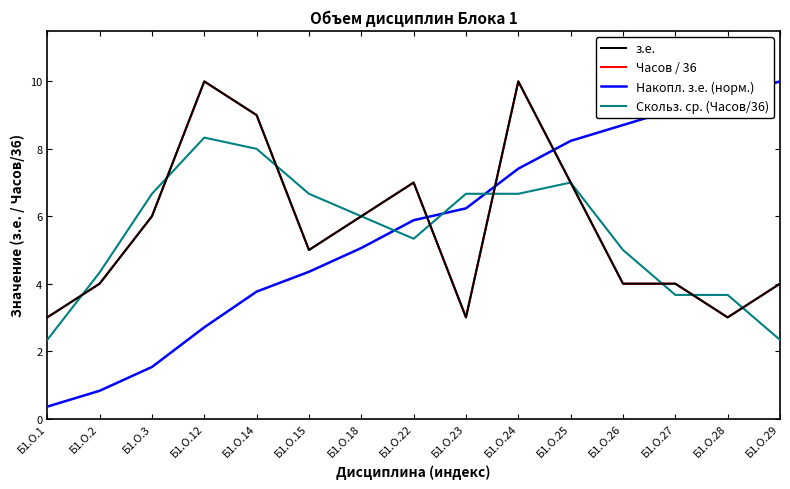

Is this an area chart (filled region under the line)?

No